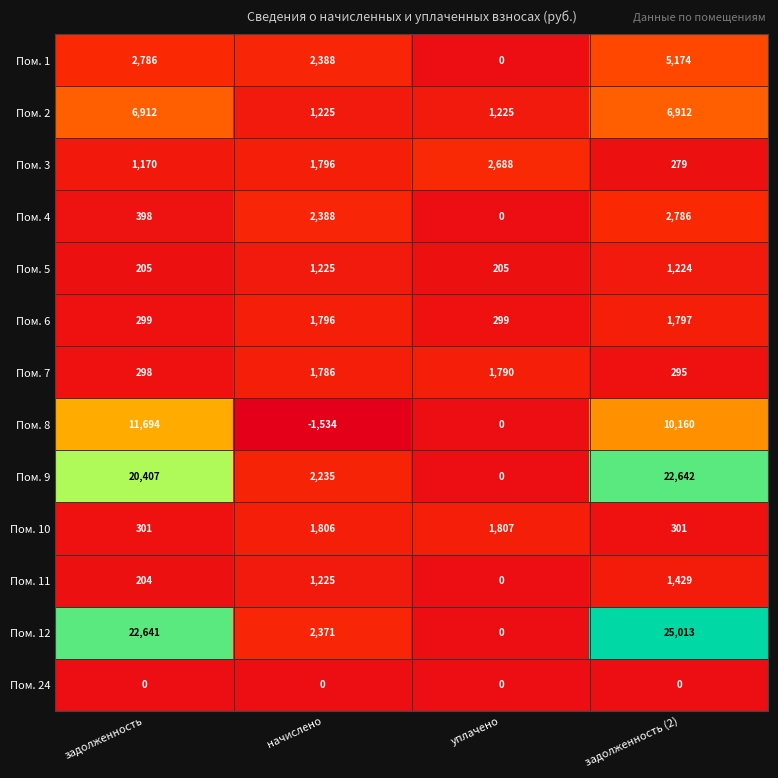

What is the difference between the second highest and second lowest values in the Пом. 11 series?

1021